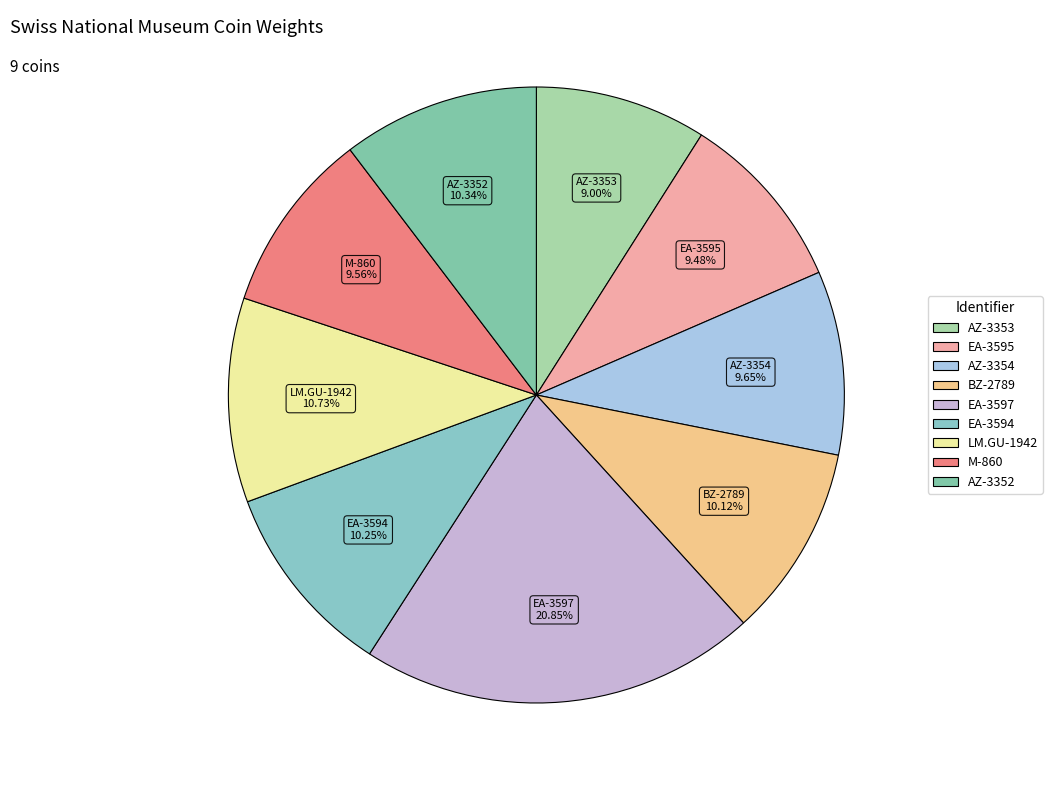

Count the number of slices in the pie.

9